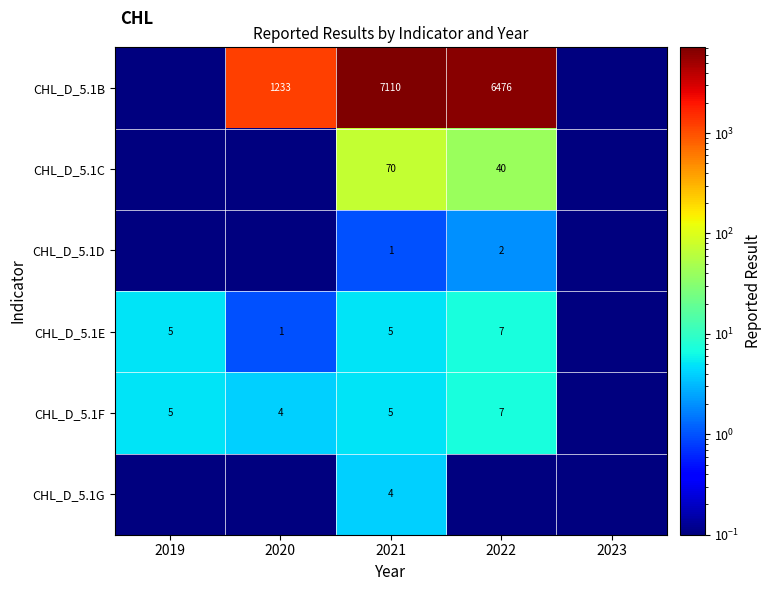

True or false: CHL_D_5.1C has a value of 65.9 at 2022.

False